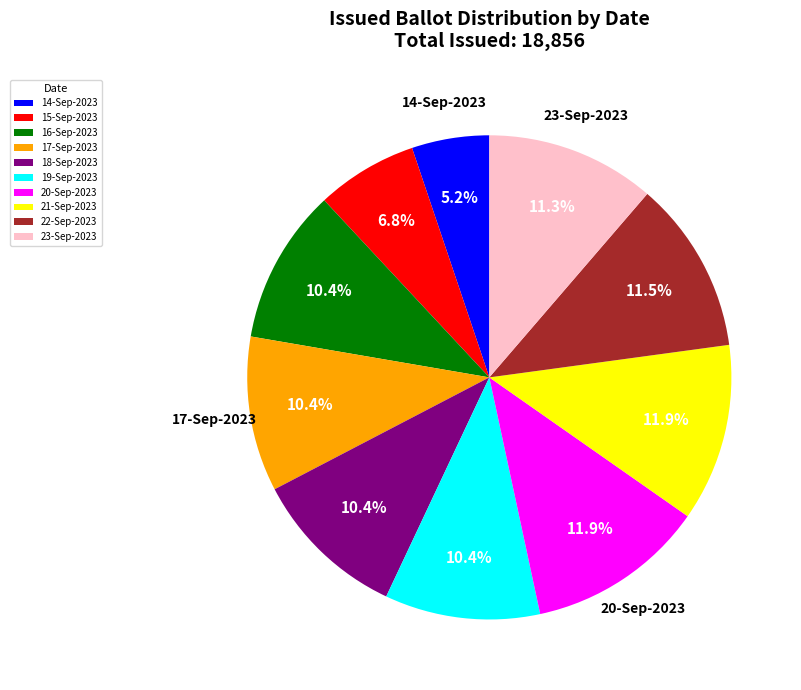

The 16-Sep-2023 slice represents 10% of the pie. True or false?

True